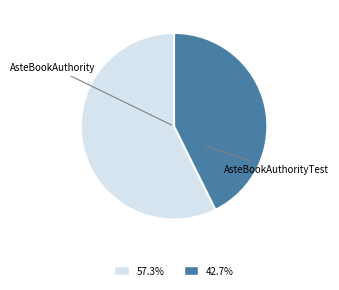

Is there a majority slice in this chart?

Yes